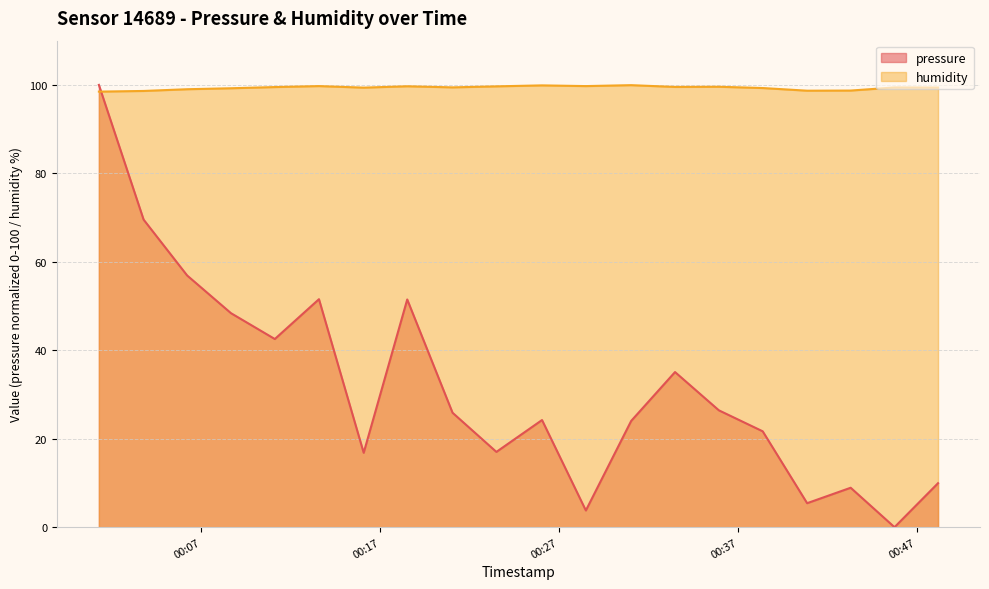

How many distinct data groups are displayed?

2